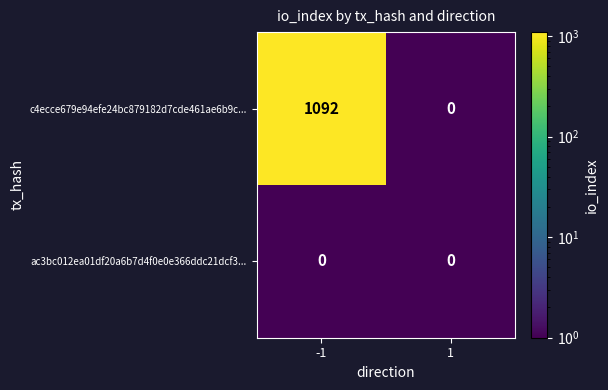

The value of c4ecce679e94efe24bc879182d7cde461ae6b9c... at 1 is 0. True or false?

True